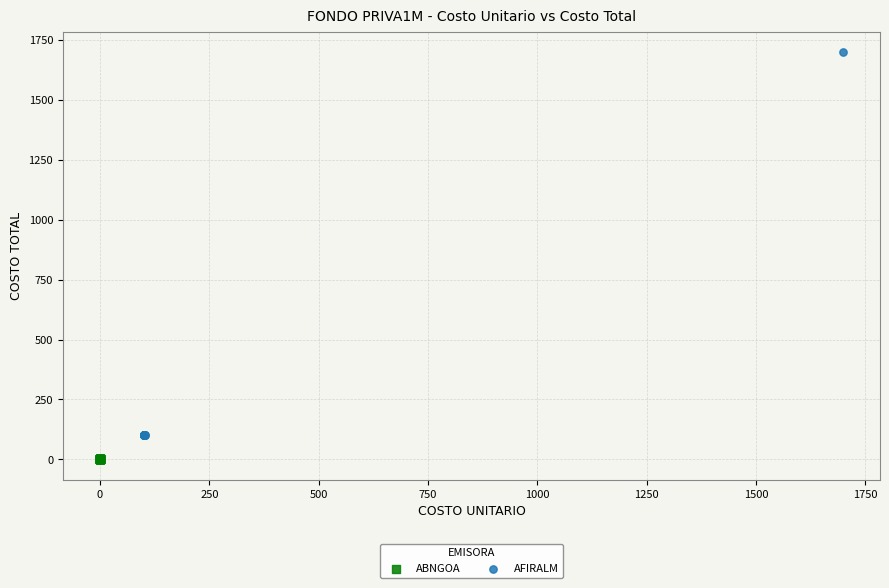

Which series contains the lowest Y value?

ABNGOA